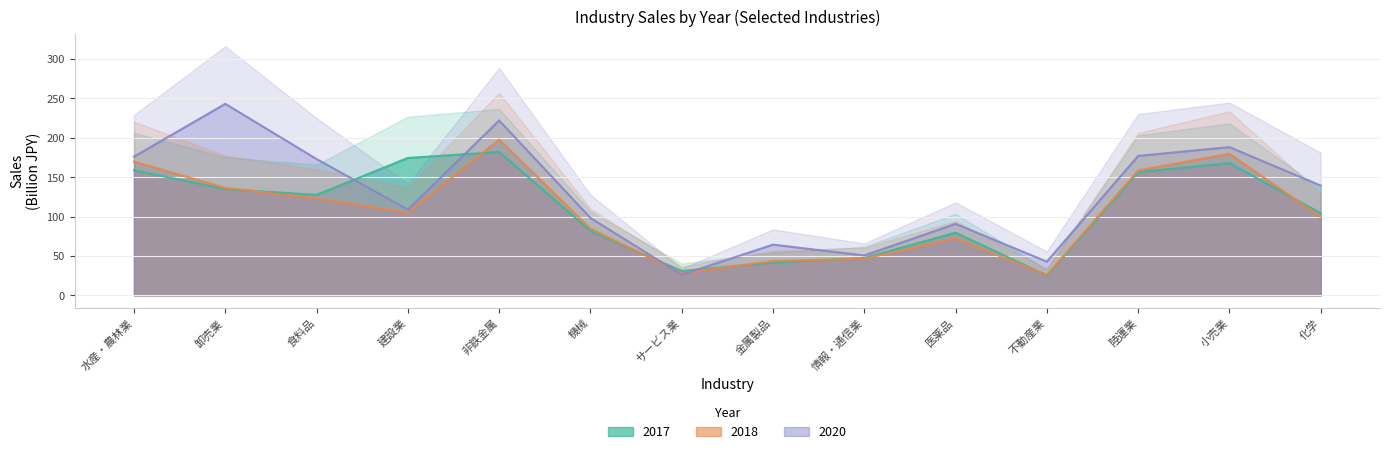

What is the value of the 2018 point at the 13th from the left?

179.7